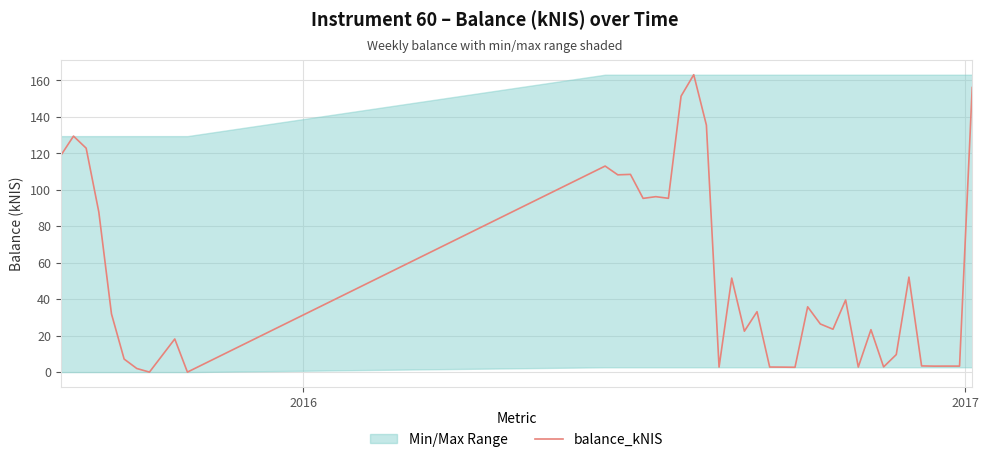

What is the highest value of the balance_kNIS series?

163.2